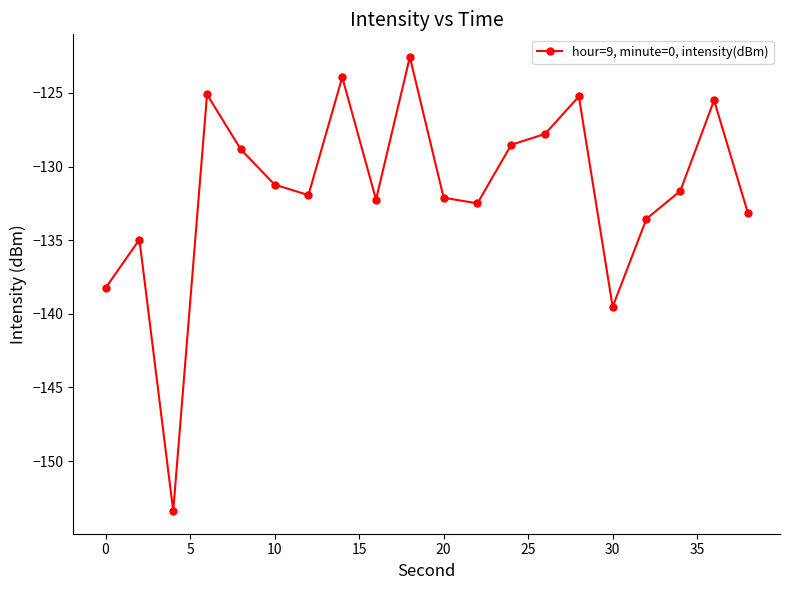

What is the difference between the second highest and second lowest values?

15.6